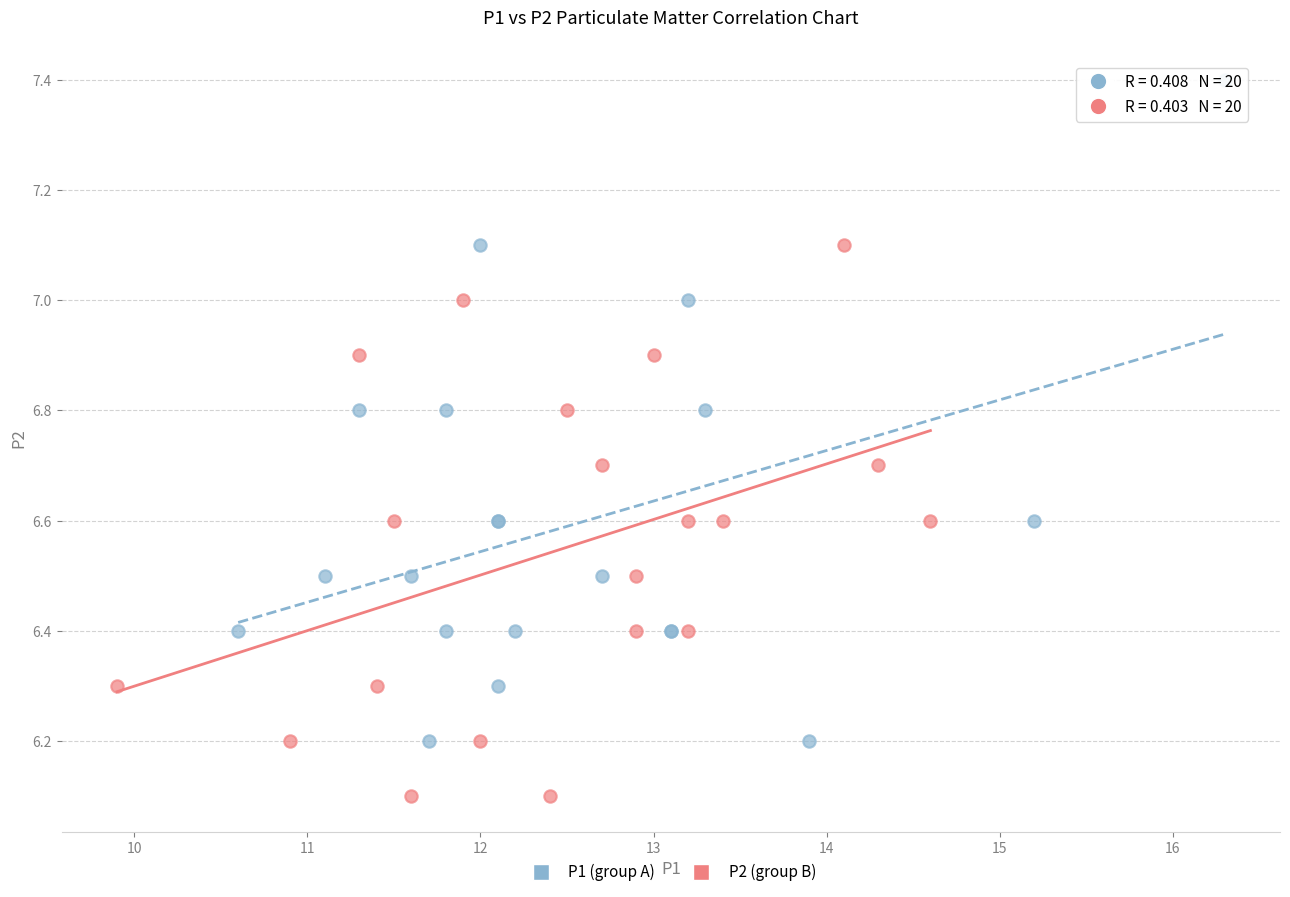

Which series has the widest spread of Y values?

P1 (group A)